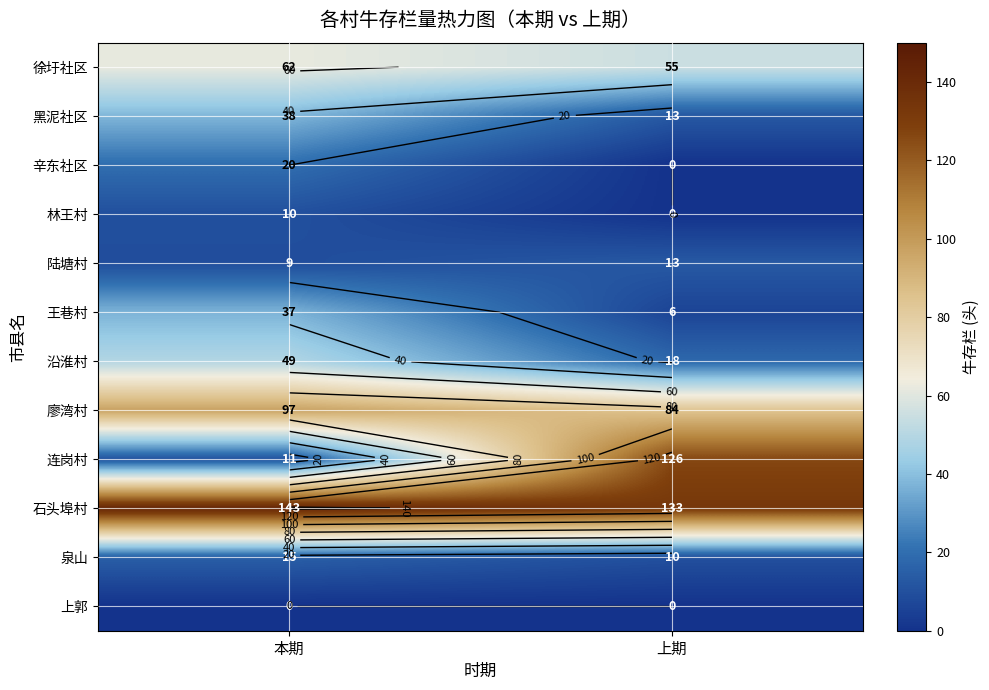

What is the difference between the maximum and minimum values in the 廖湾村 series?

13